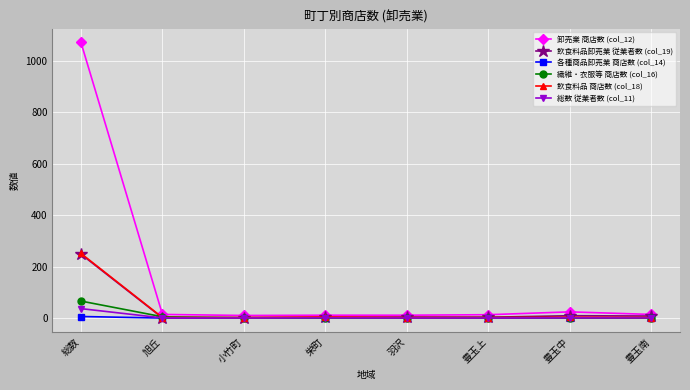

What is the difference between the 飲食料品卸売業 従業者数 (col_19) values at 総数 and 羽沢?

244.5